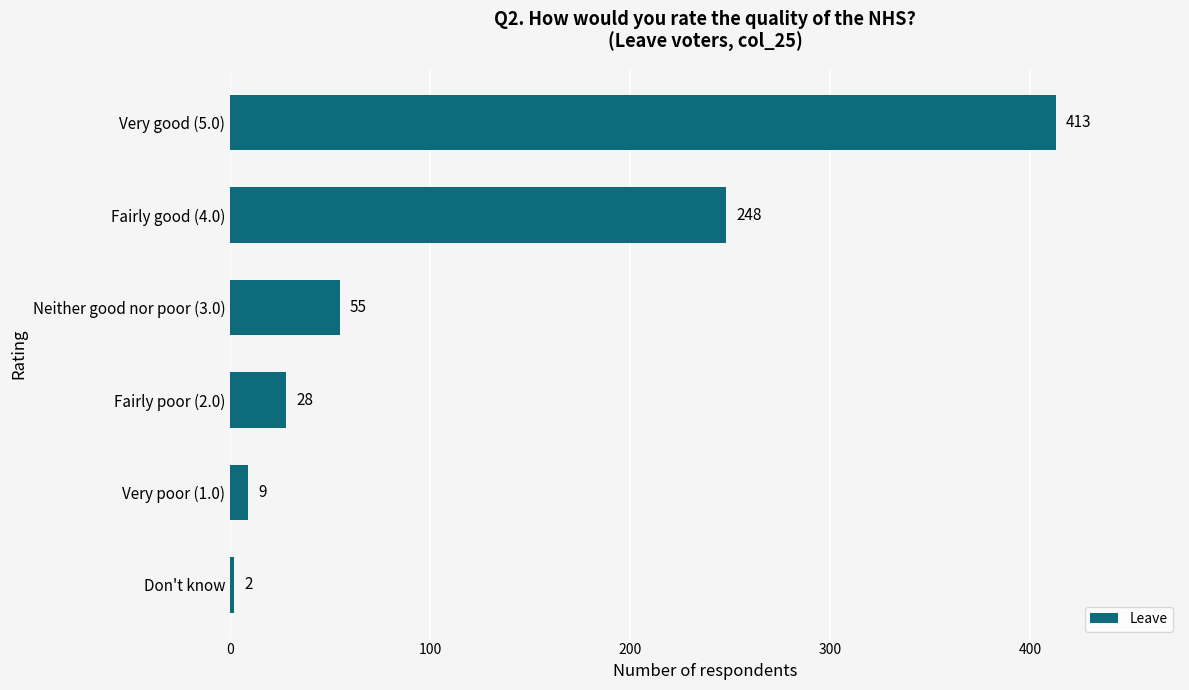

What is the average value?

126